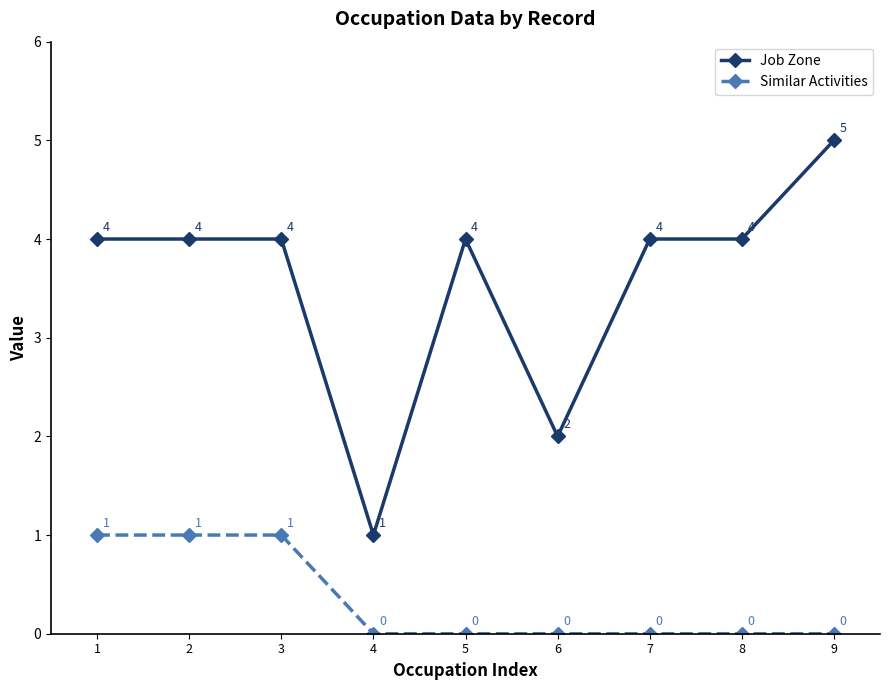

Reading right to left, transcribe all the data shown in this chart.

Job Zone: 9=5	8=4	7=4	6=2	5=4	4=1	3=4	2=4	1=4
Similar Activities: 9=0	8=0	7=0	6=0	5=0	4=0	3=1	2=1	1=1